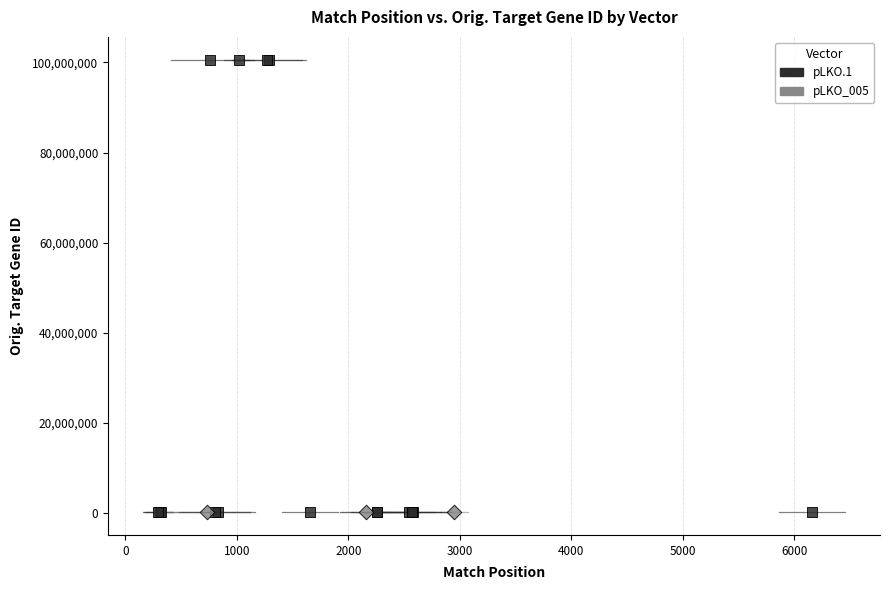

Which series reaches the maximum Y coordinate?

pLKO.1